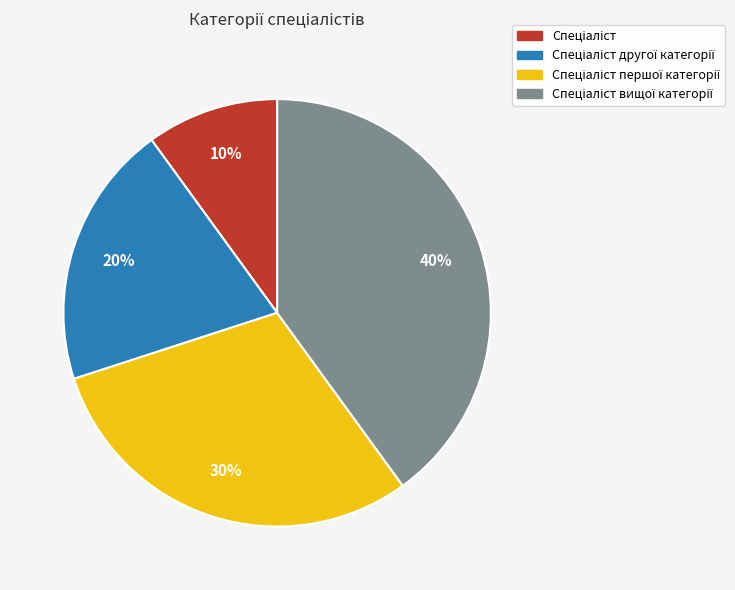

To the nearest percent, what is the difference between the largest and smallest slice percentages?

30%